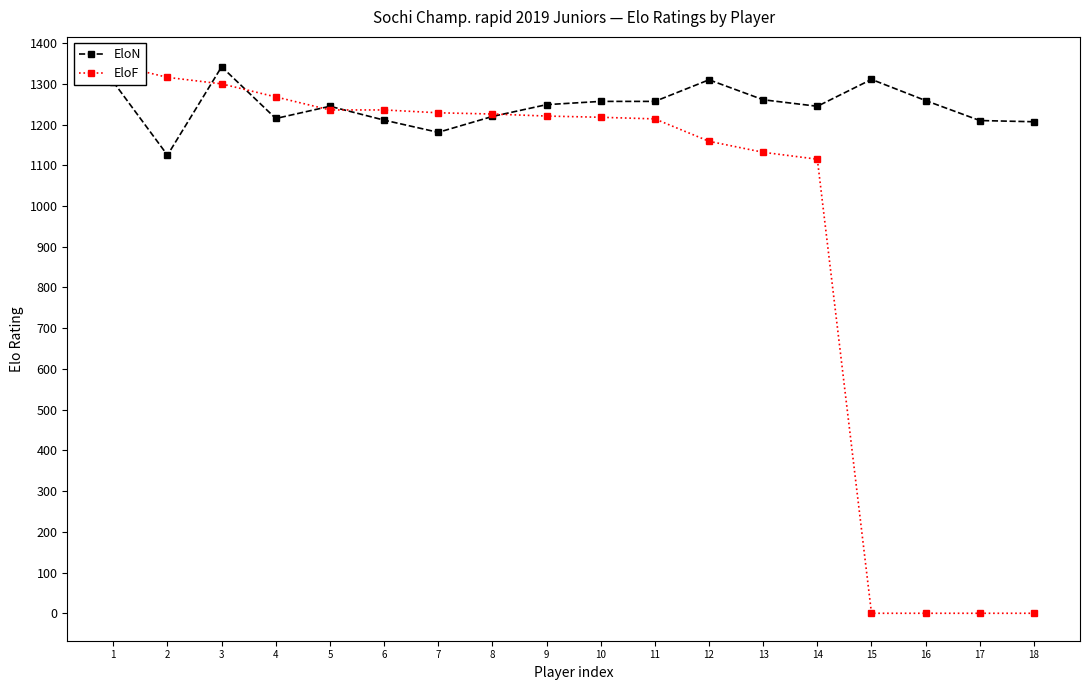

What are all the series names shown in the legend?

EloN, EloF